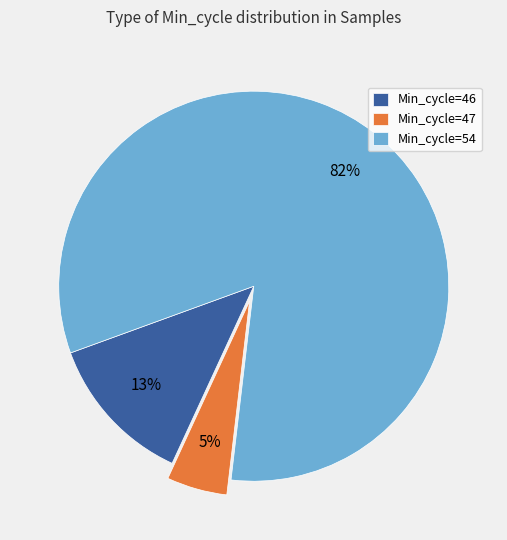

Is the sum of Min_cycle=47 and Min_cycle=46 greater than half?

No